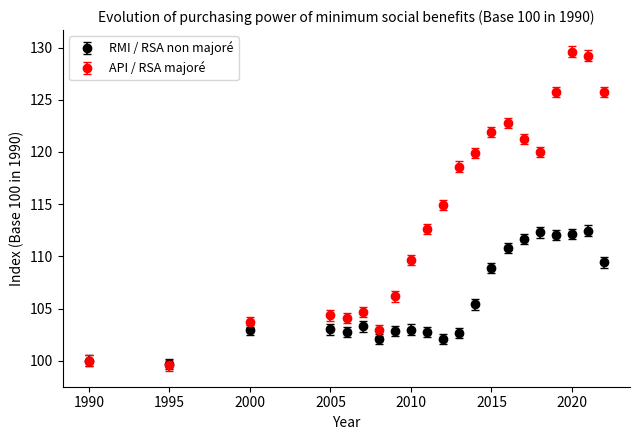

Which series has the largest total across all categories?

API / RSA majoré